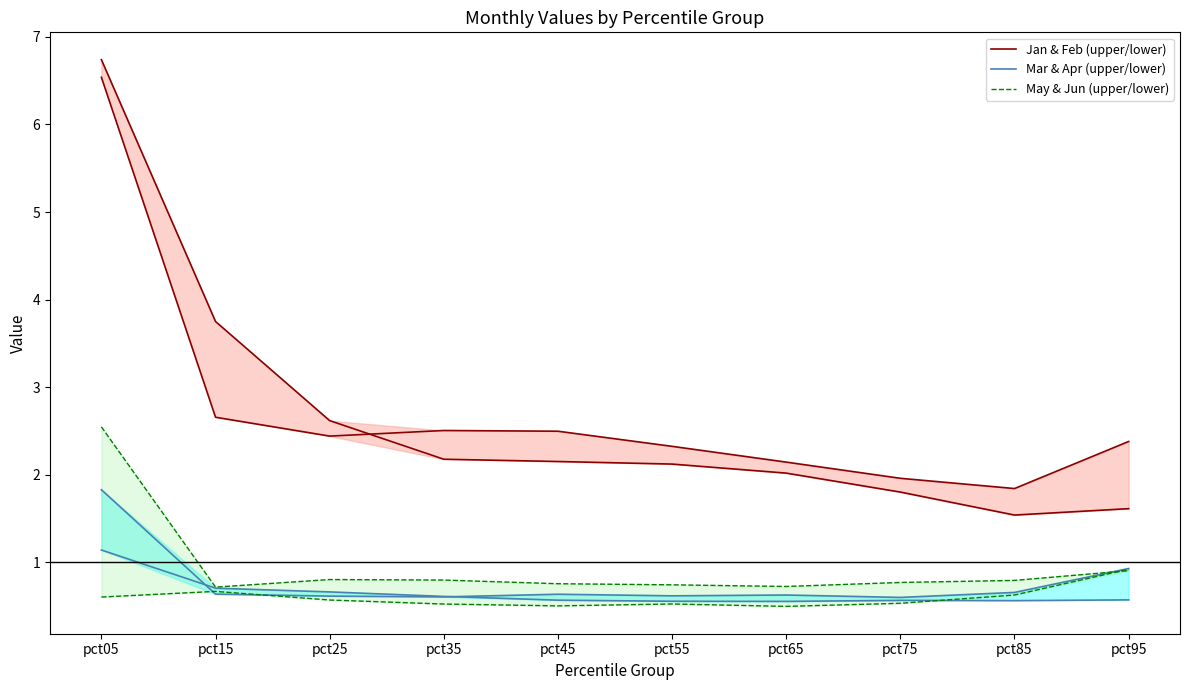

Is the value of Jan & Feb (upper/lower) at pct25 greater than the value of May & Jun (upper/lower) at pct05?

Yes